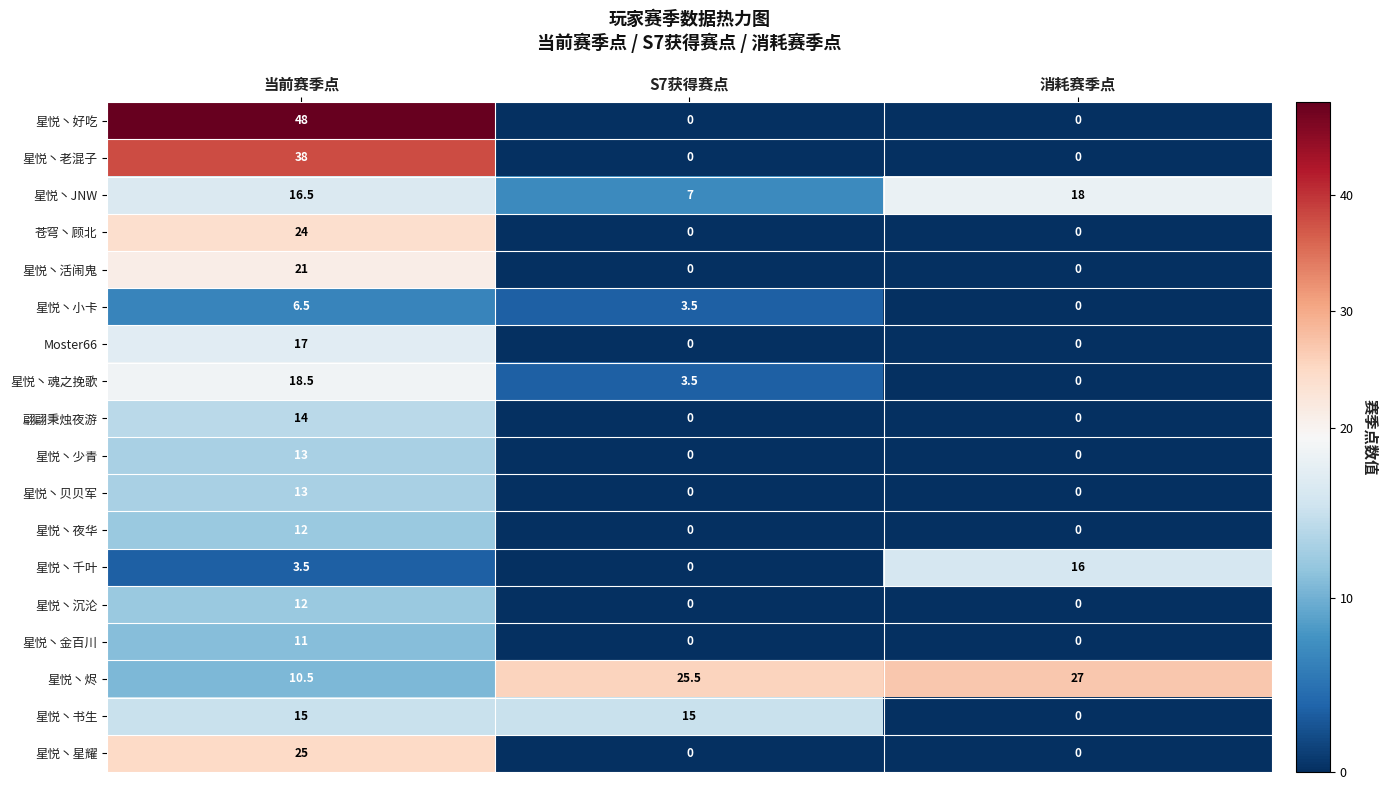

What is the difference between the maximum and minimum values in the 星悦丶书生 series?

15.0